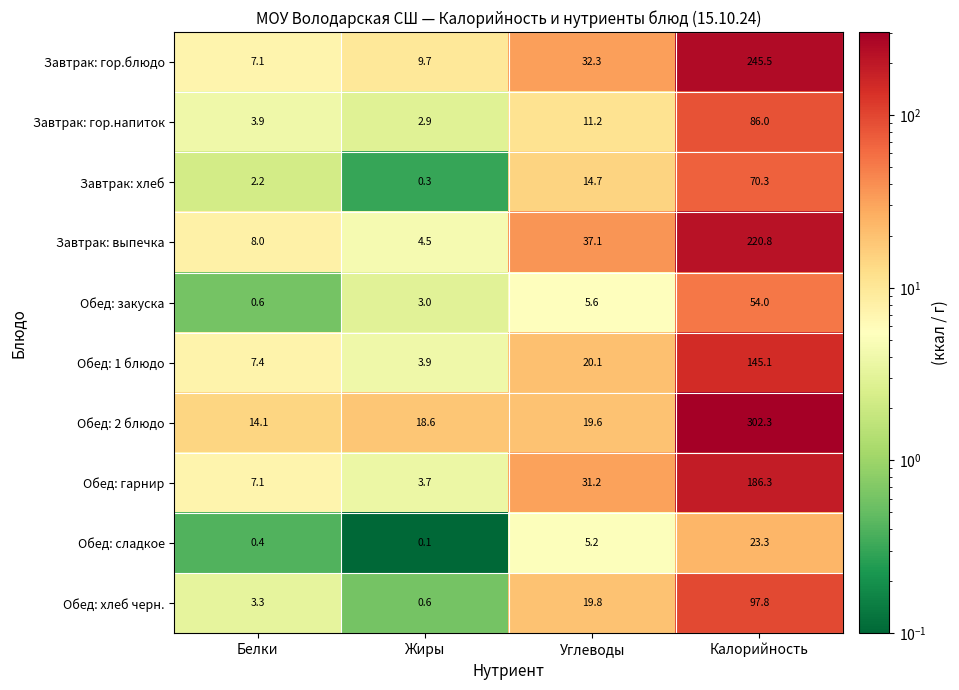

What is the lowest value of the Обед: хлеб черн. series?

0.6